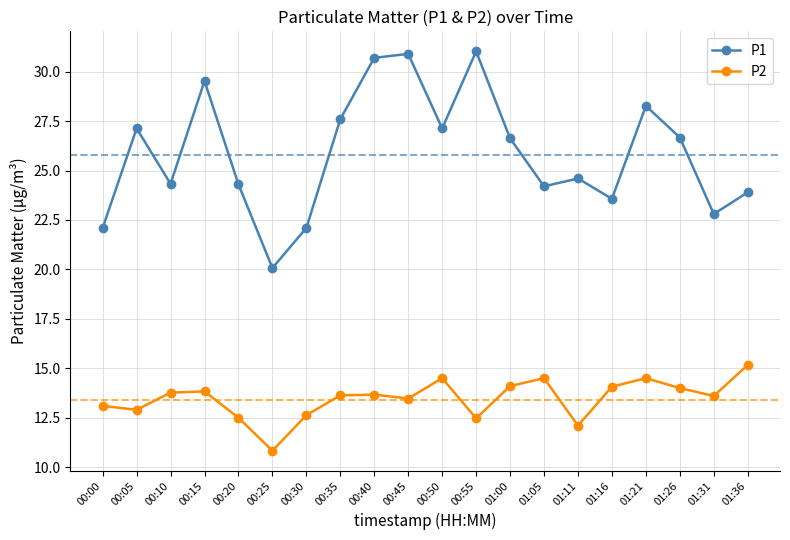

True or false: P2 and P1 cross at least once.

False